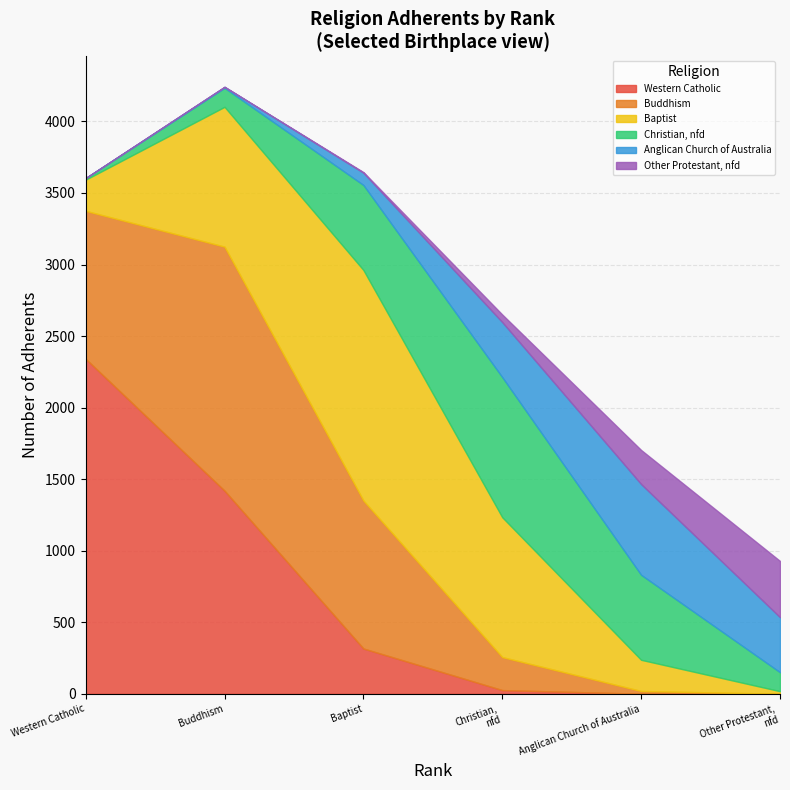

The value of Western Catholic at Western Catholic is 1029.9. True or false?

False